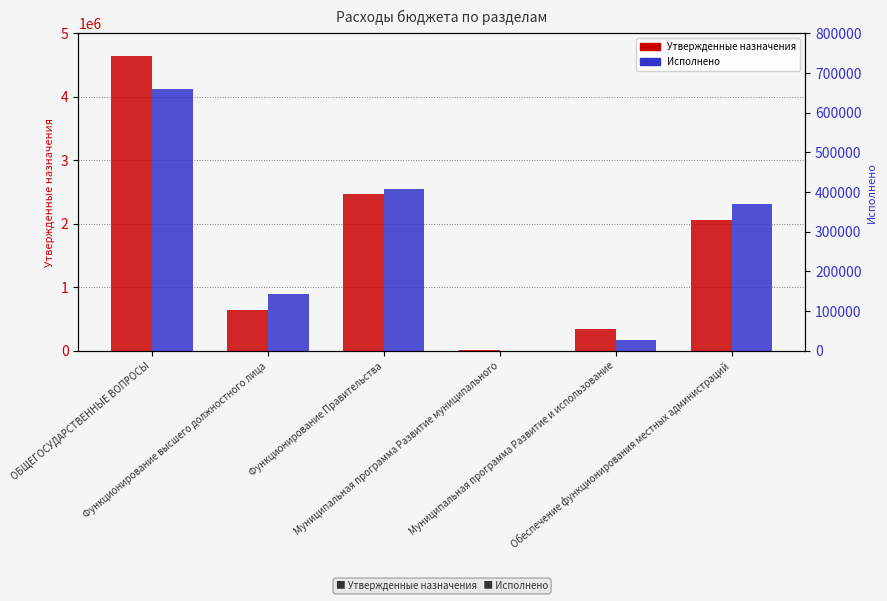

Are the bars grouped side by side (vs. stacked)?

Yes